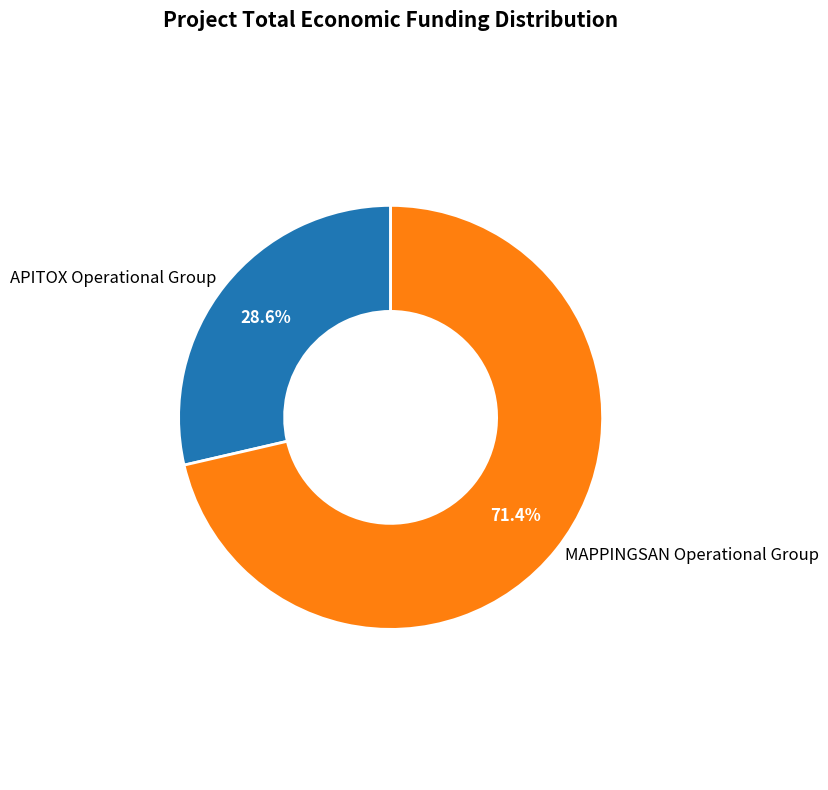

How many segments does this pie chart have?

2